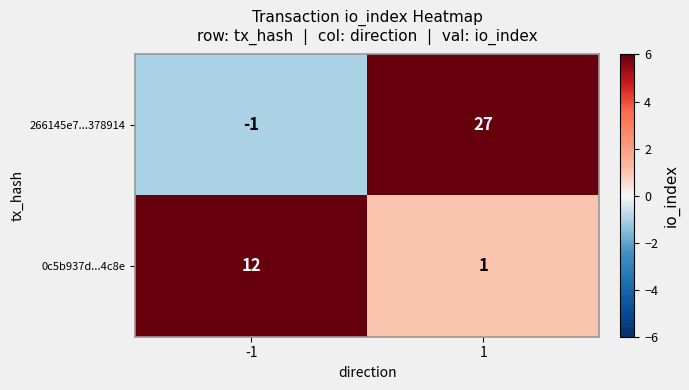

Is it true that 266145e7...378914 equals 0 at -1?

False